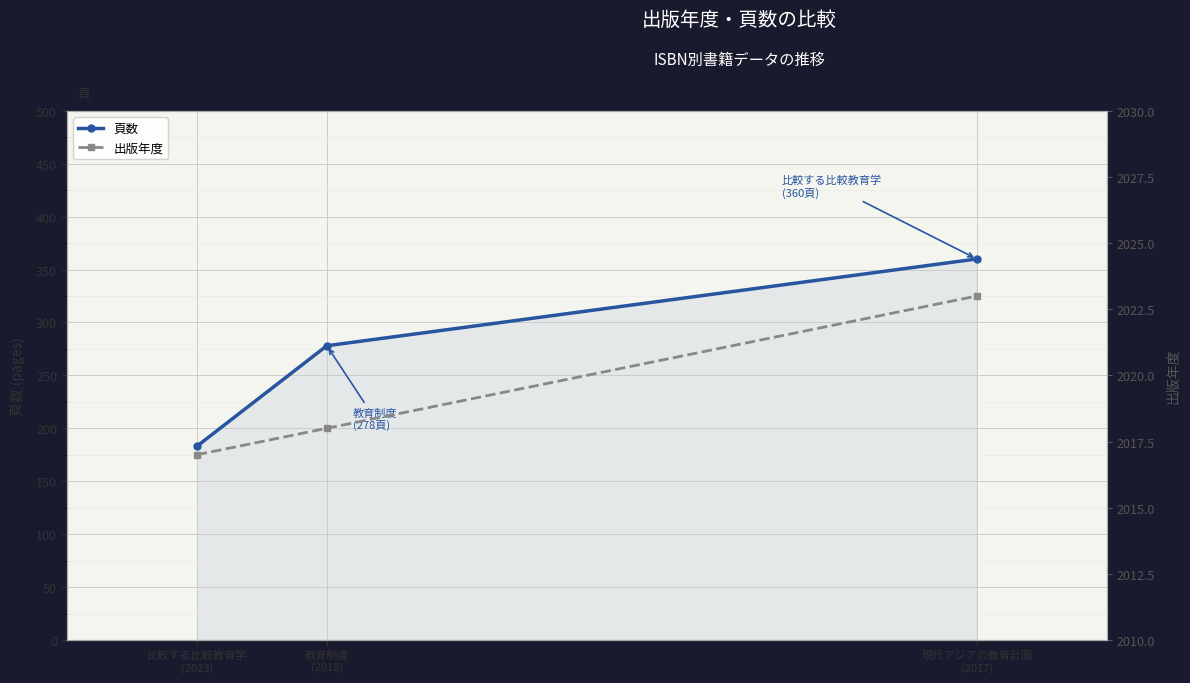

Where is 出版年度 nearest to the value 2020?

教育制度
(2018)